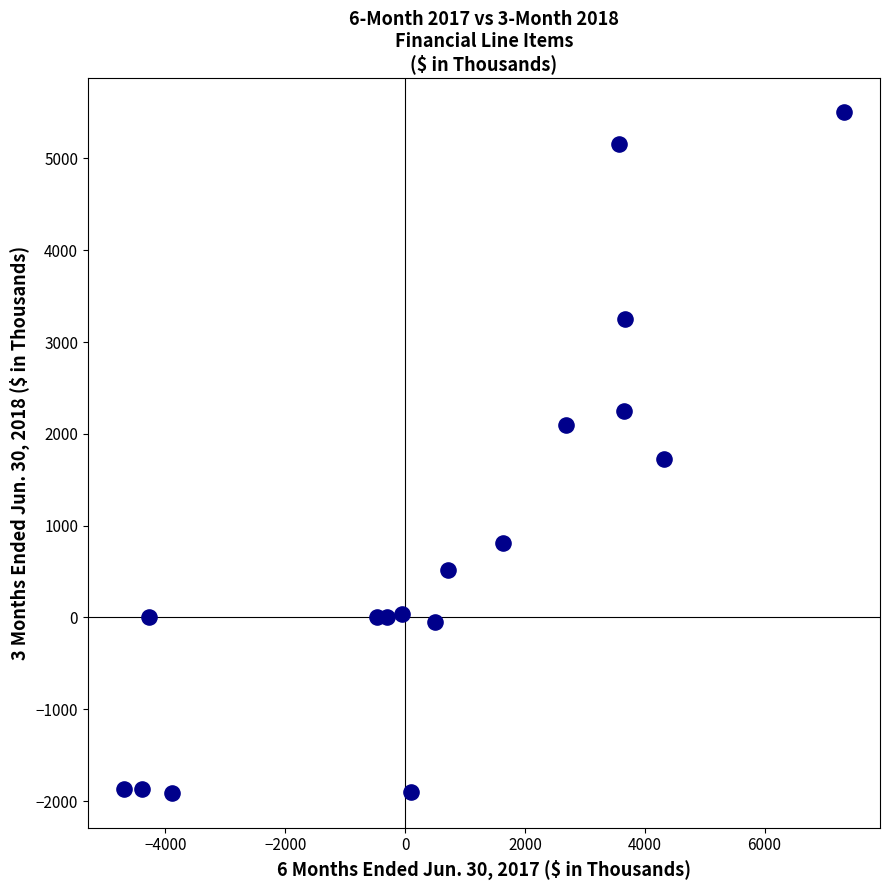

What is the range of X values (max minus min)?

12017